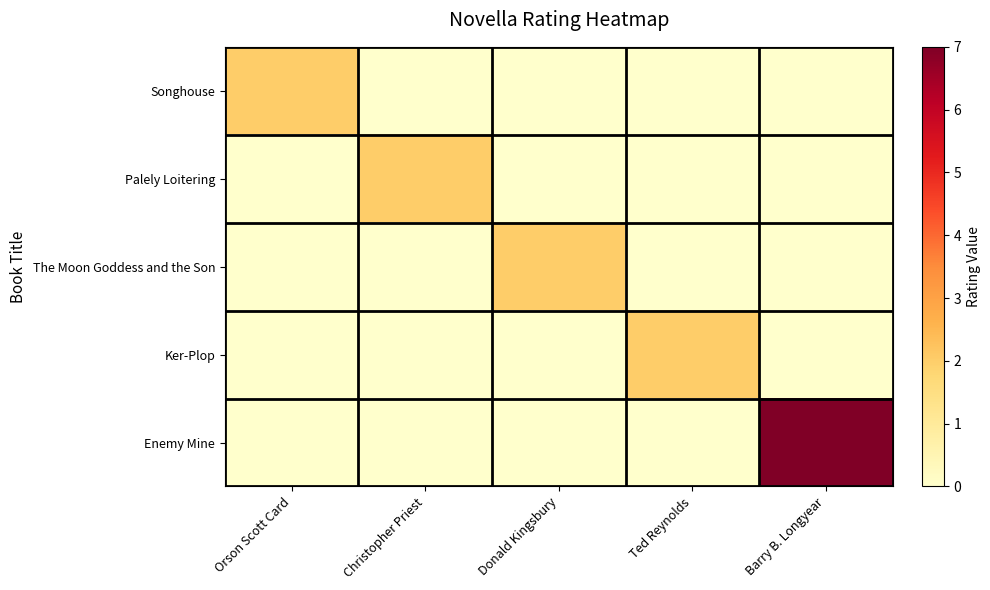

Reading left to right, list all the values displayed in this chart.

Songhouse: Orson Scott Card=2	Christopher Priest=0	Donald Kingsbury=0	Ted Reynolds=0	Barry B. Longyear=0
Palely Loitering: Orson Scott Card=0	Christopher Priest=2	Donald Kingsbury=0	Ted Reynolds=0	Barry B. Longyear=0
The Moon Goddess and the Son: Orson Scott Card=0	Christopher Priest=0	Donald Kingsbury=2	Ted Reynolds=0	Barry B. Longyear=0
Ker-Plop: Orson Scott Card=0	Christopher Priest=0	Donald Kingsbury=0	Ted Reynolds=2	Barry B. Longyear=0
Enemy Mine: Orson Scott Card=0	Christopher Priest=0	Donald Kingsbury=0	Ted Reynolds=0	Barry B. Longyear=7